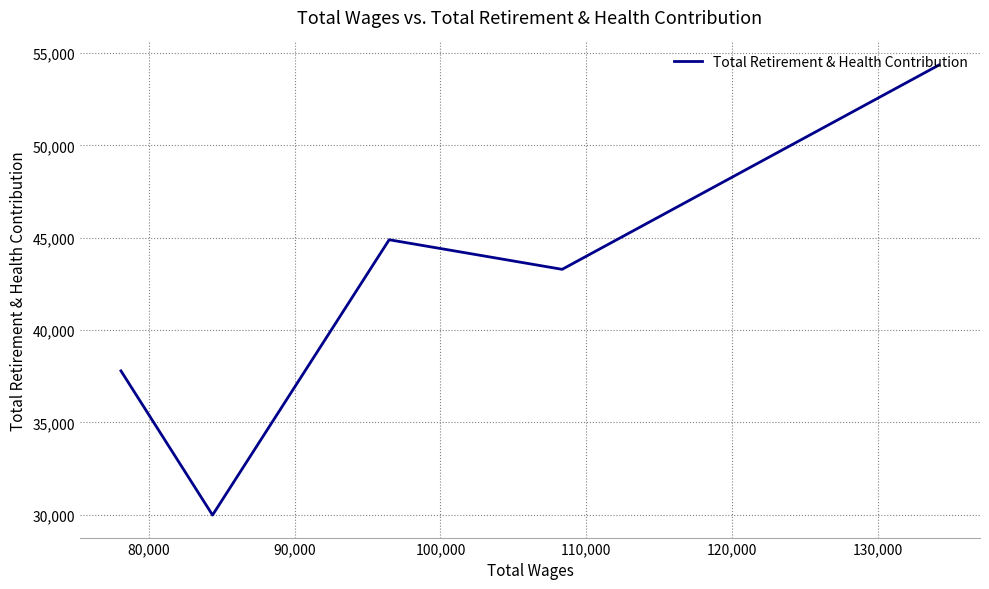

What is the sum of all values?

210321